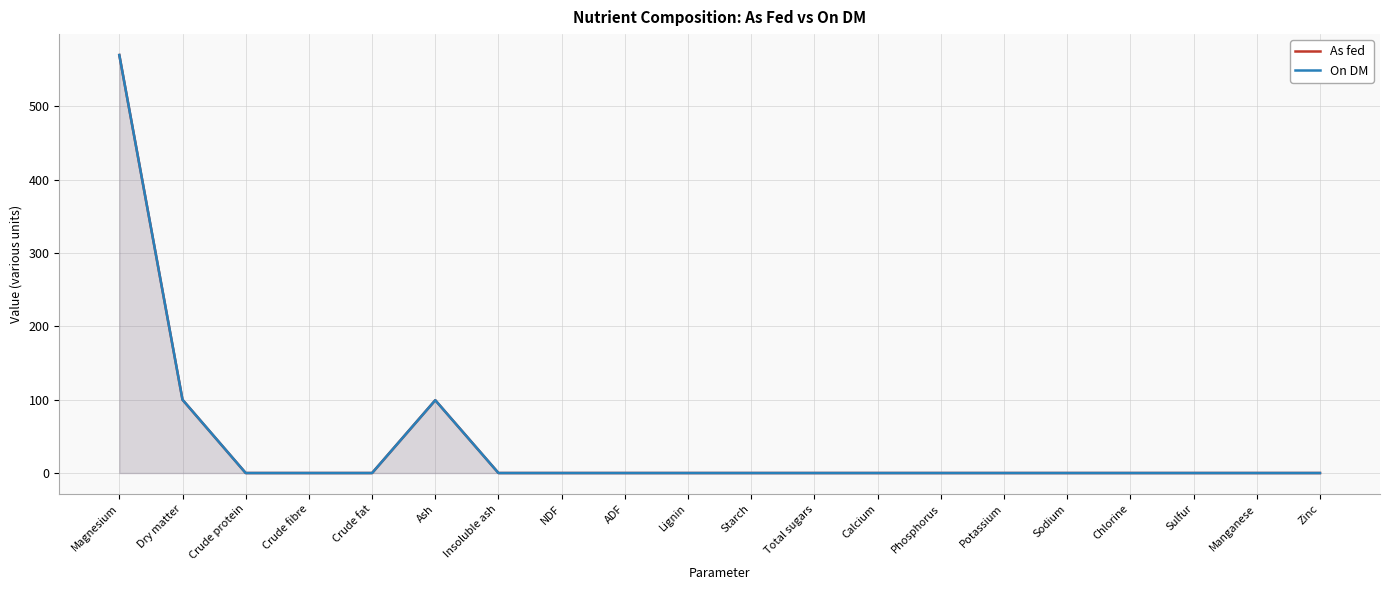

Rank the series by their maximum value, from lowest to highest.

As fed, On DM